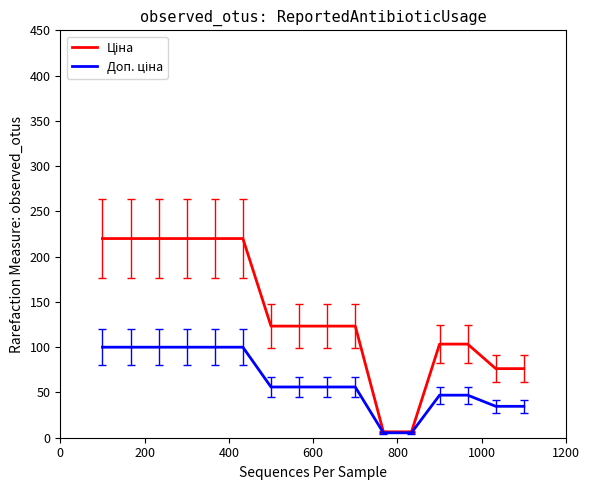

What is the greatest value displayed?

220.0